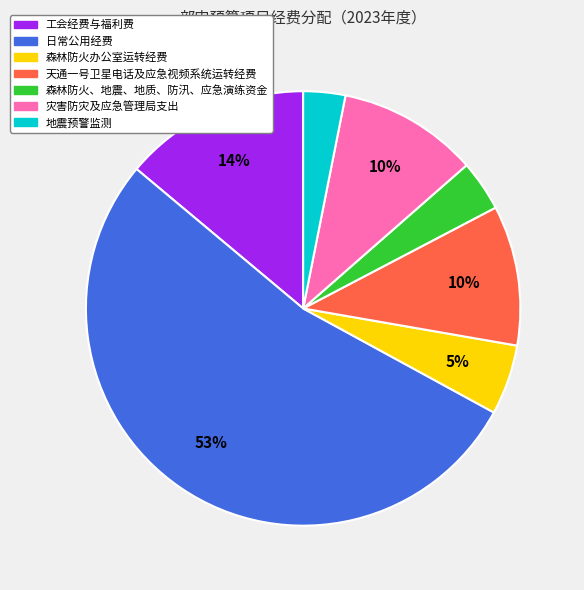

What is the smallest slice in the pie chart?

地震预警监测